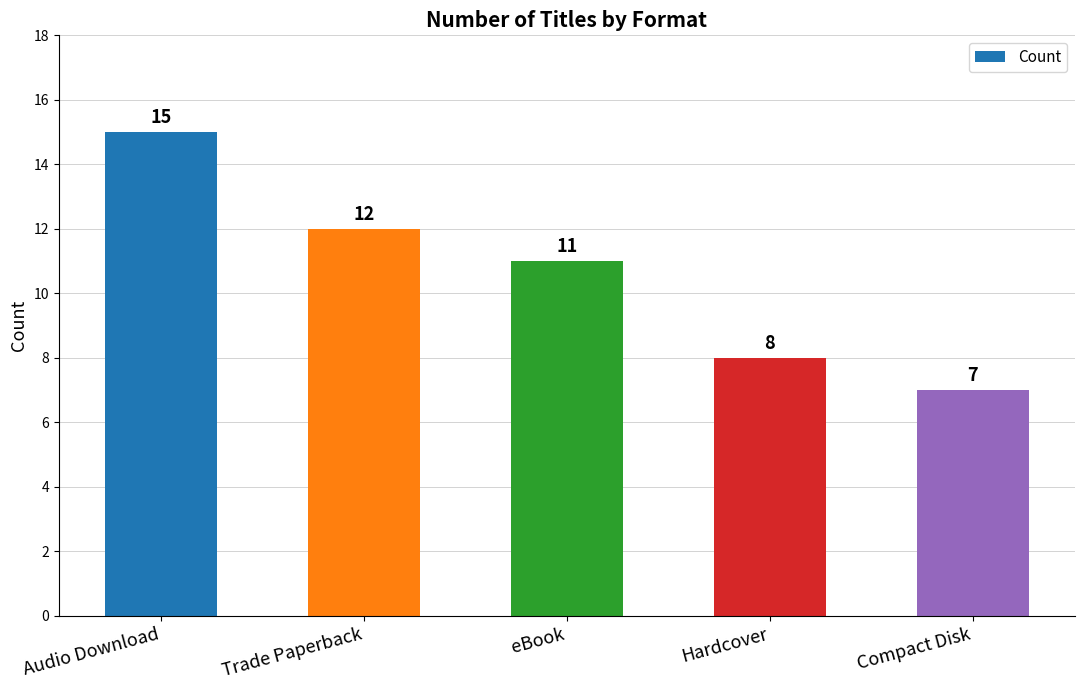

How many values are between 8 and 12?

3